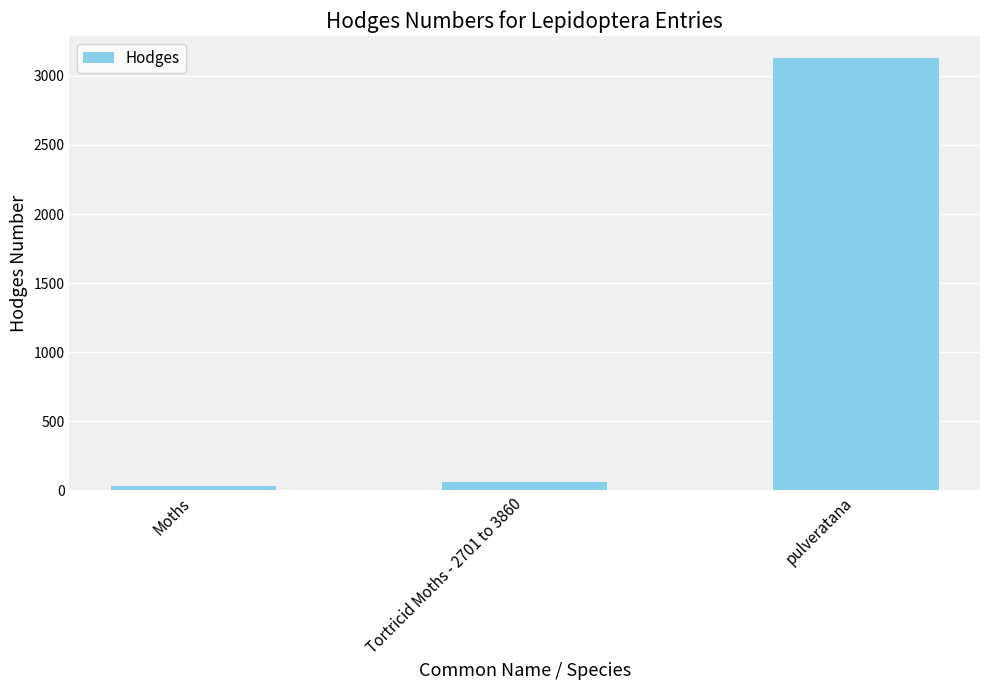

Reading left to right, extract all data points from this chart.

Moths=29.0	Tortricid Moths - 2701 to 3860=62.1	pulveratana=3132.0